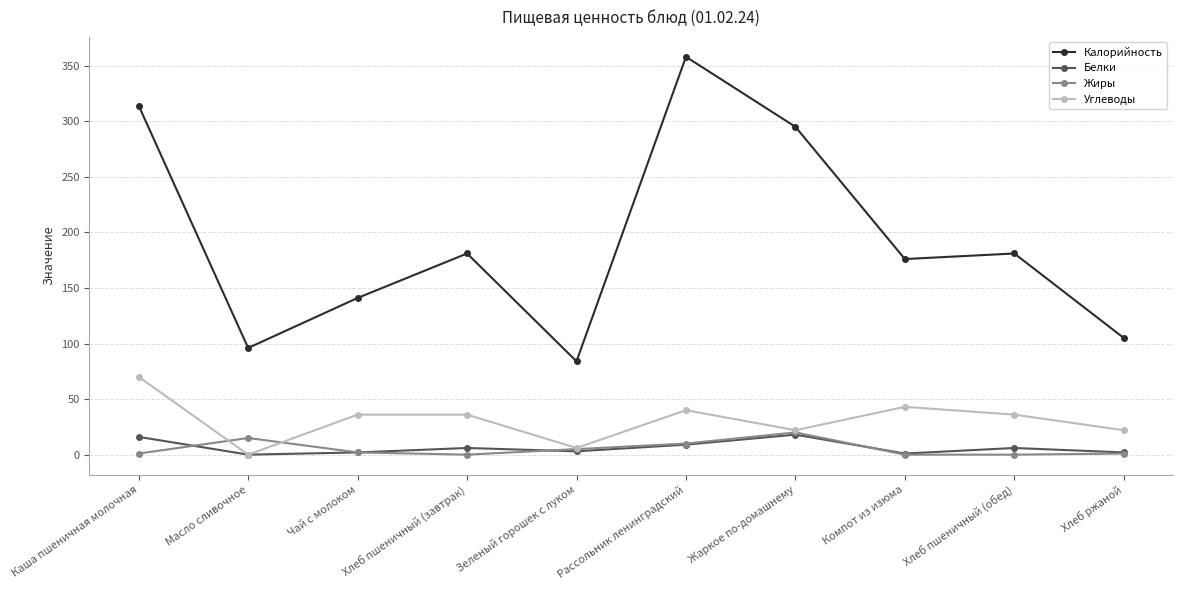

At which label does Калорийность reach its peak?

Рассольник ленинградский